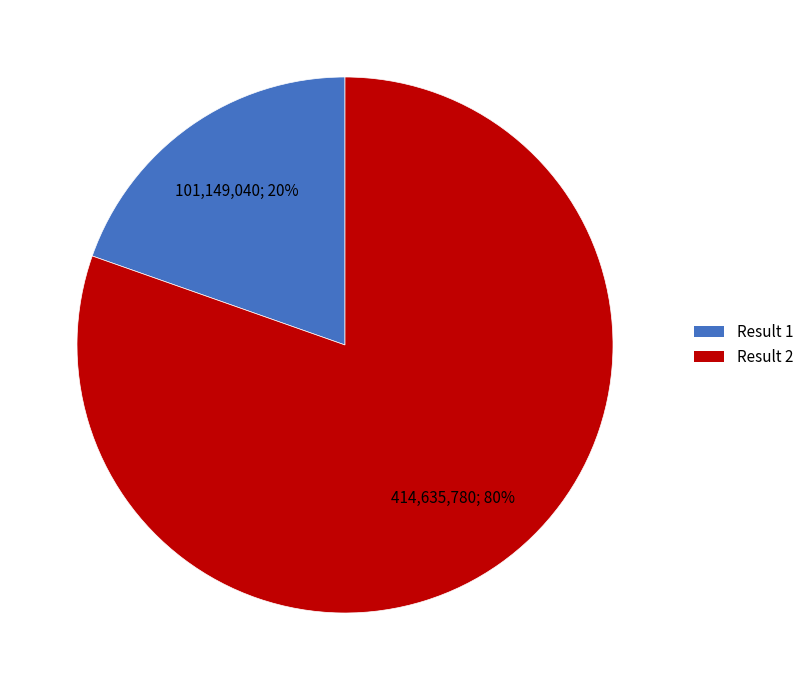

What percentage is the Result 1 slice, to the nearest percent?

20%